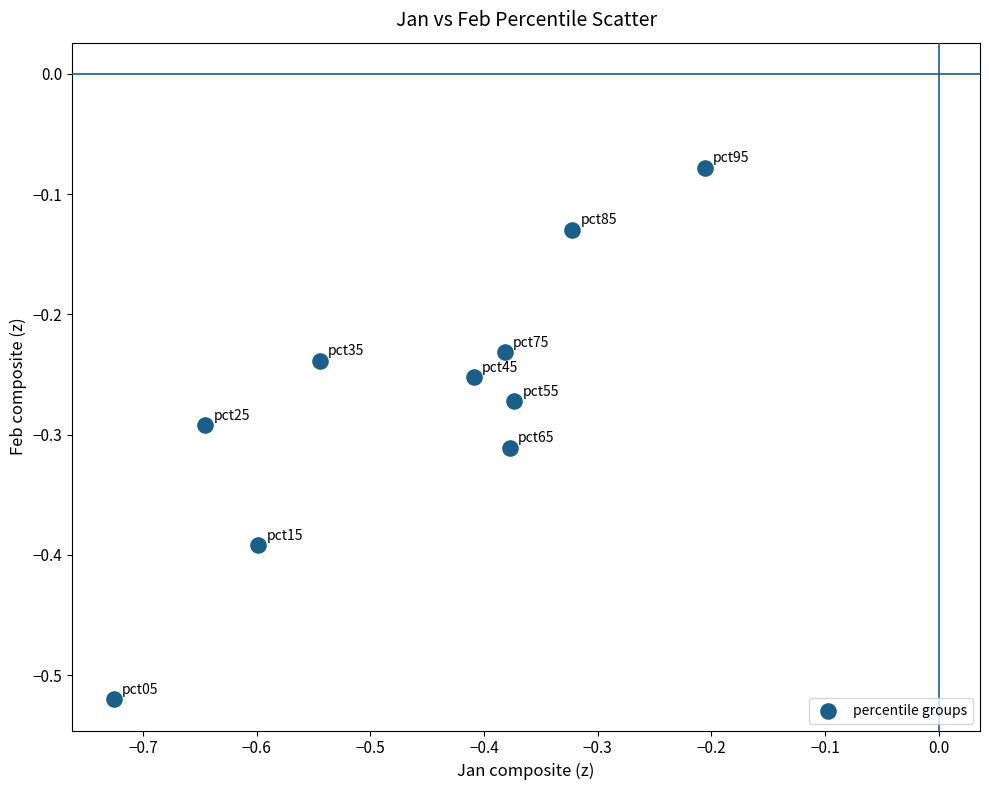

What is the range of Y values (max minus min)?

0.4